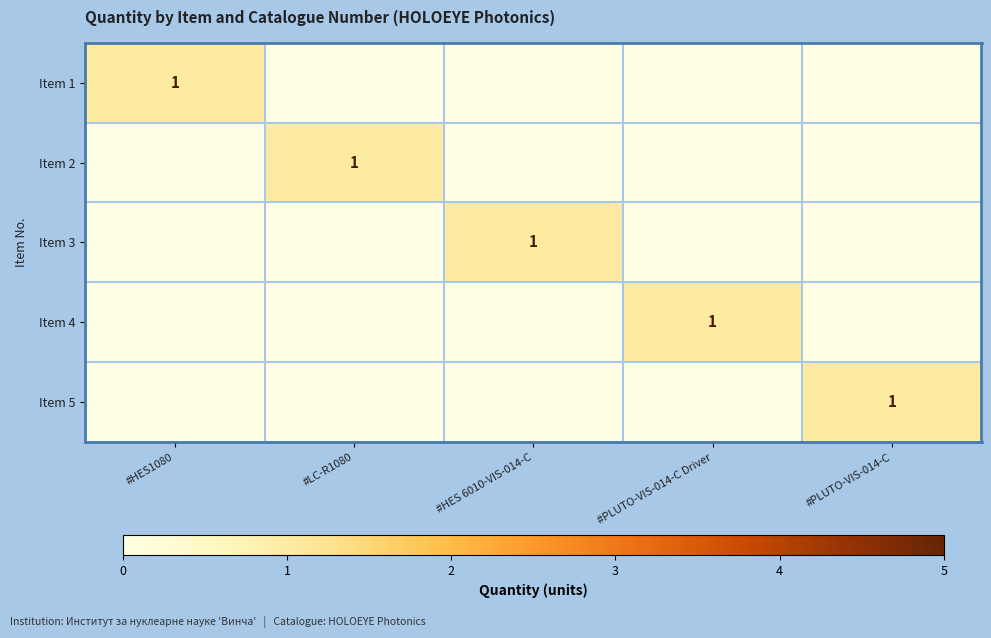

Which has a higher value, #LC-R1080 or #HES1080?

#HES1080